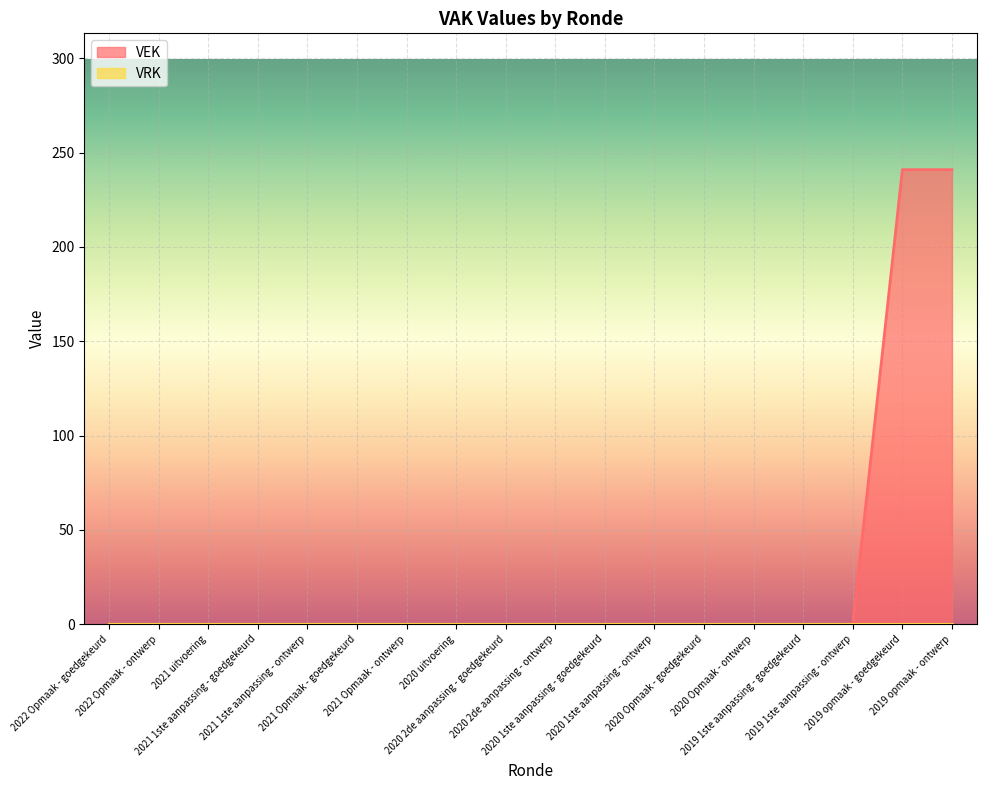

The chart shows a value of 0 at 2019 1ste aanpassing - goedgekeurd. True or false?

True